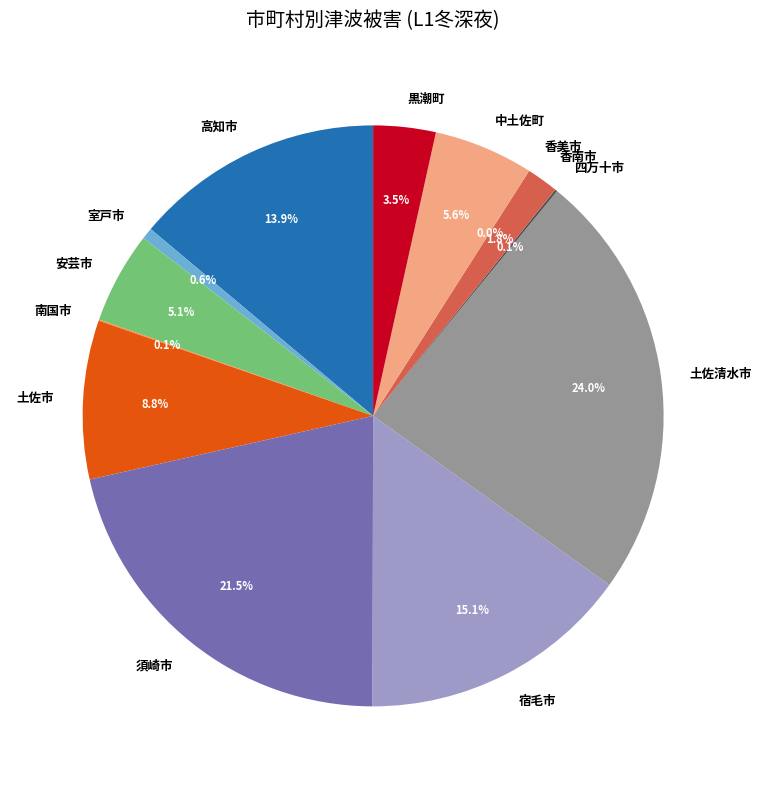

The 須崎市 slice represents 21% of the pie. True or false?

True